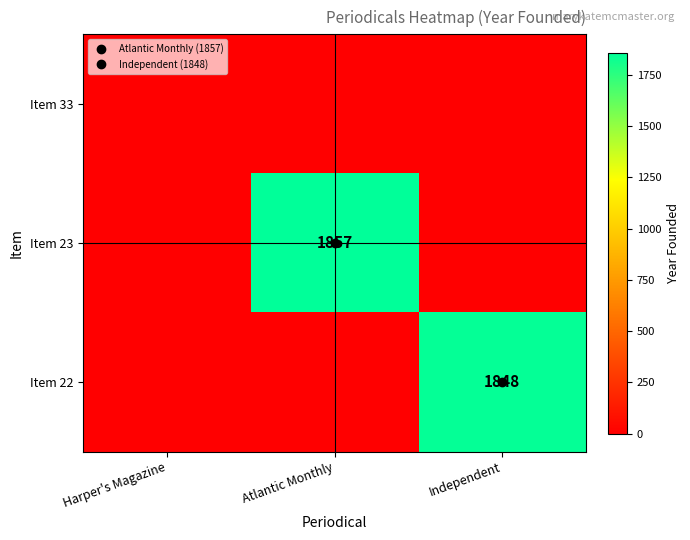

What is the sum of all Item 22 values?

1848